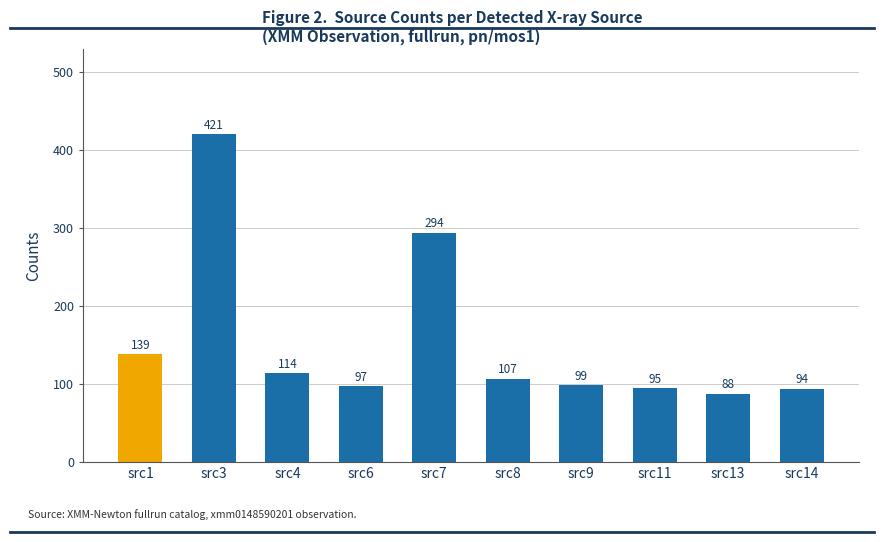

True or false: the data shows 163.4 at src9.

False